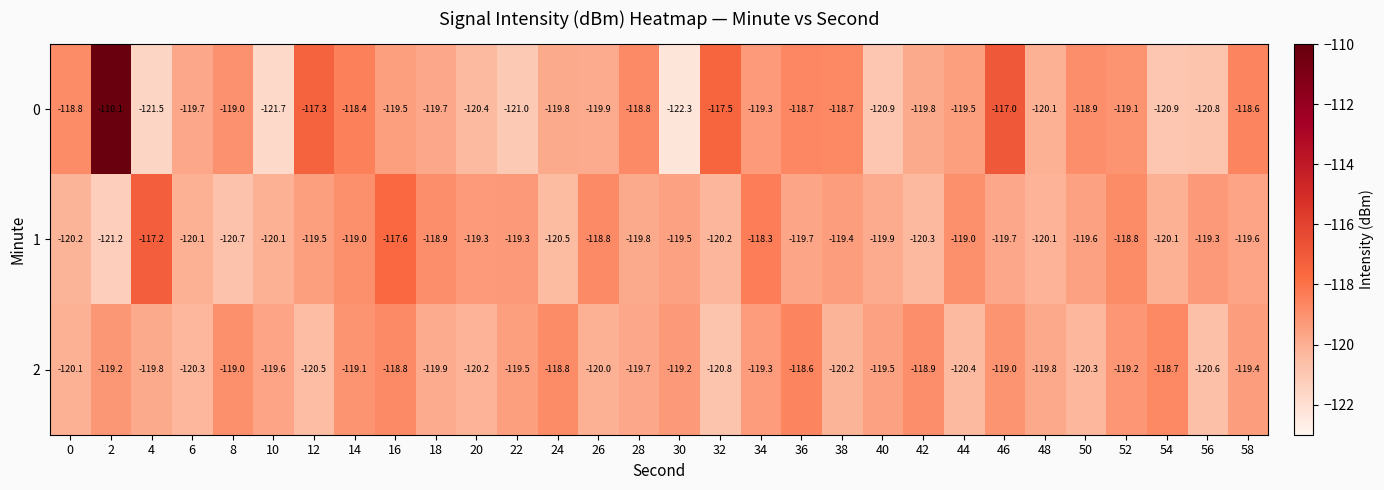

Which series has the largest total across all categories?

0